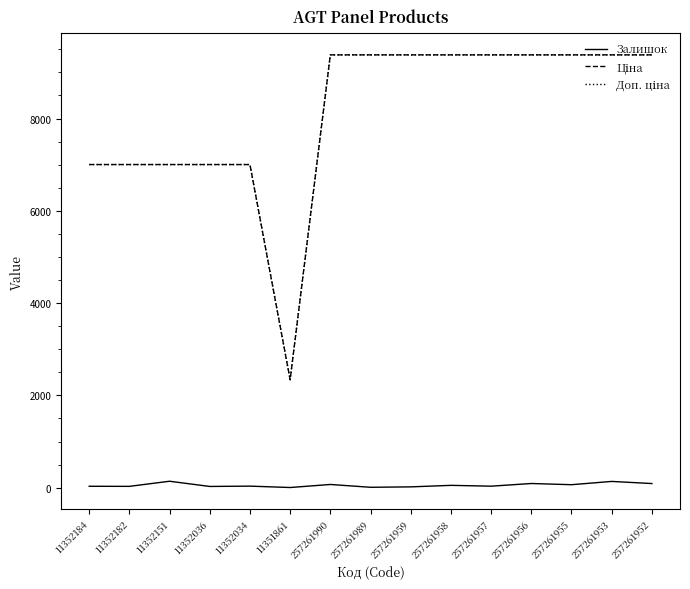

Is it true that Залишок equals 91.0 at 257261956?

True